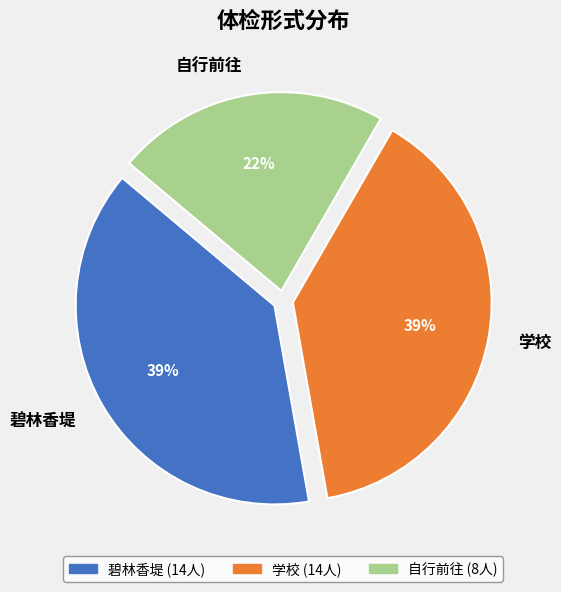

The 碧林香堤 slice represents 39% of the pie. True or false?

True